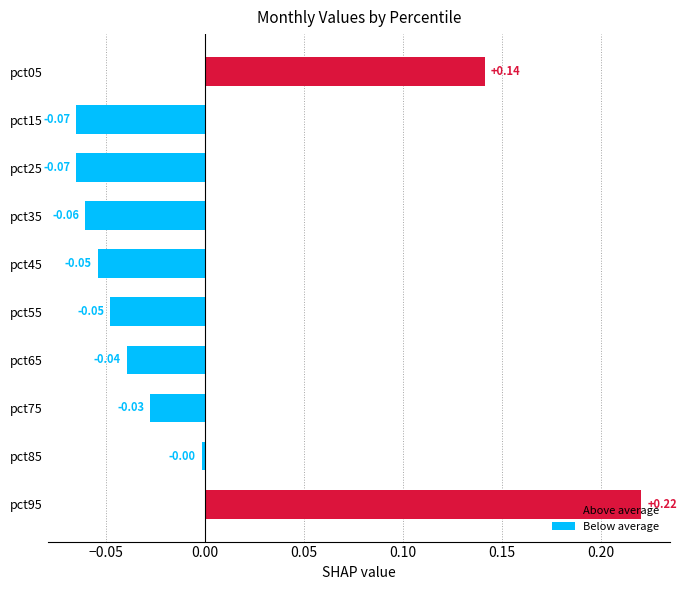

What is the difference between the values at pct95 and pct15?

0.3